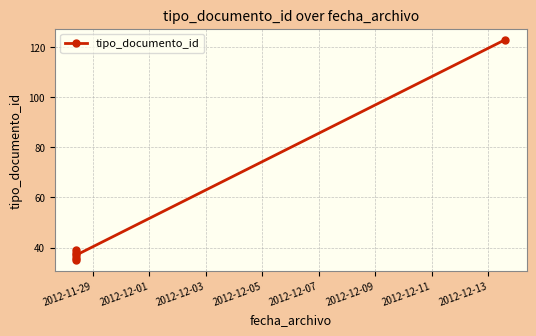

What is the average value?

51